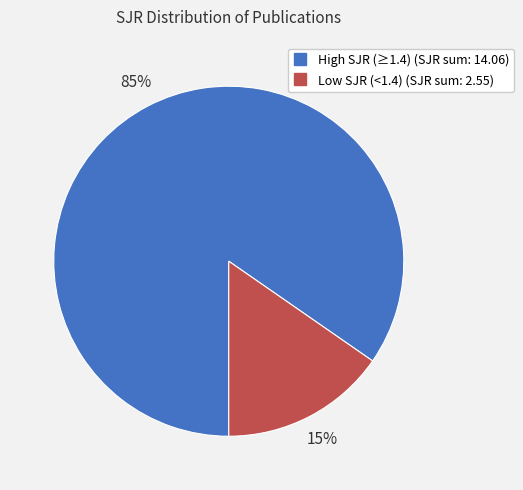

To the nearest percent, what is the average slice percentage?

50%